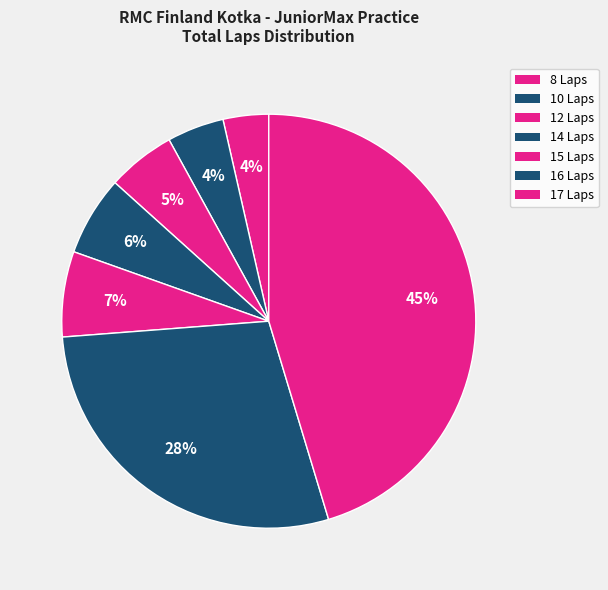

How many segments does this pie chart have?

7